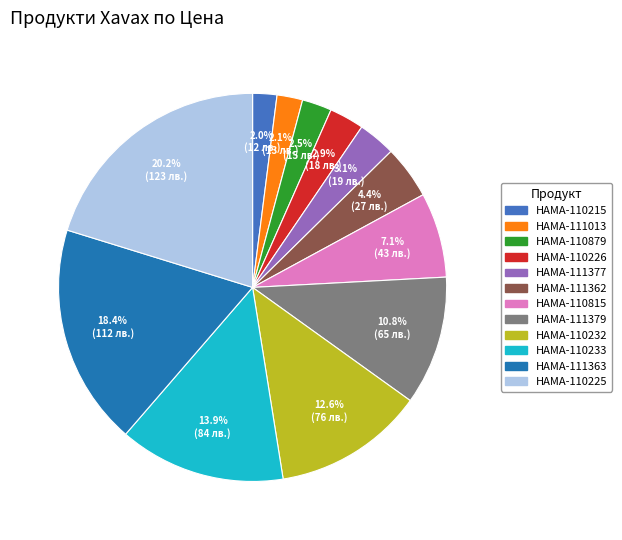

Is there any slice that represents more than half of the pie?

No